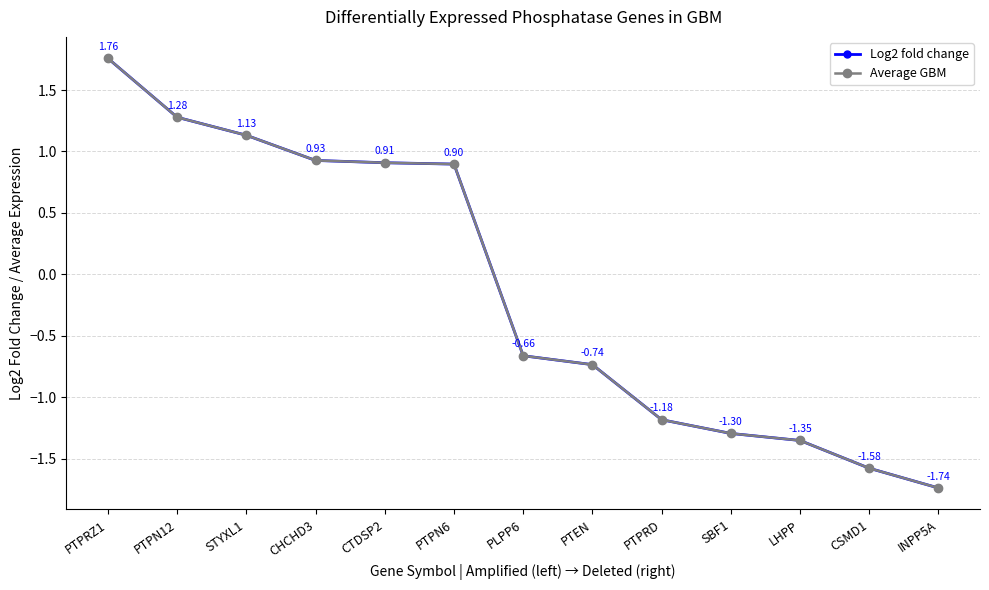

How many lines are shown in the chart?

2